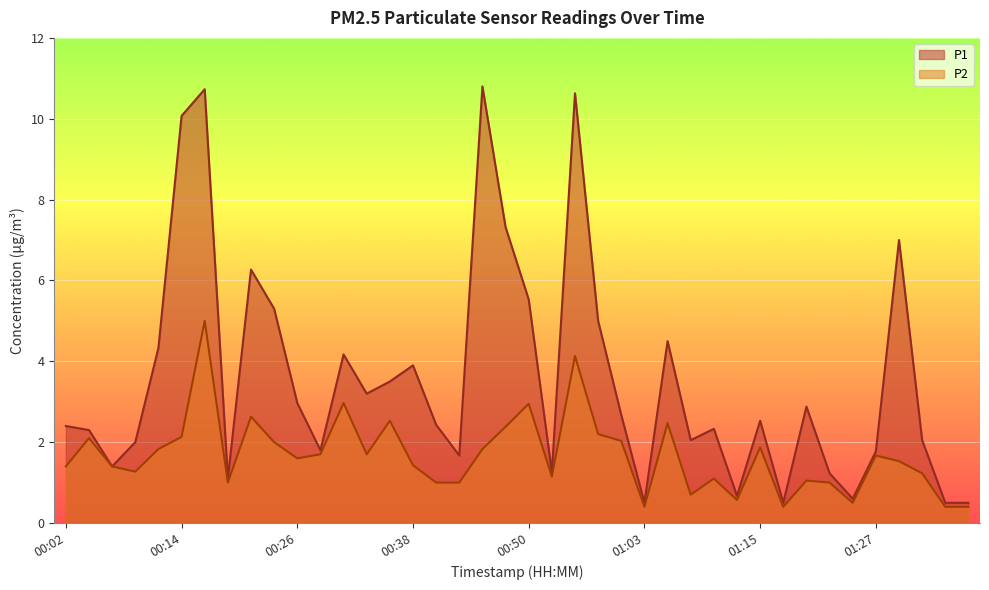

At which label does P1 reach its peak?

00:46